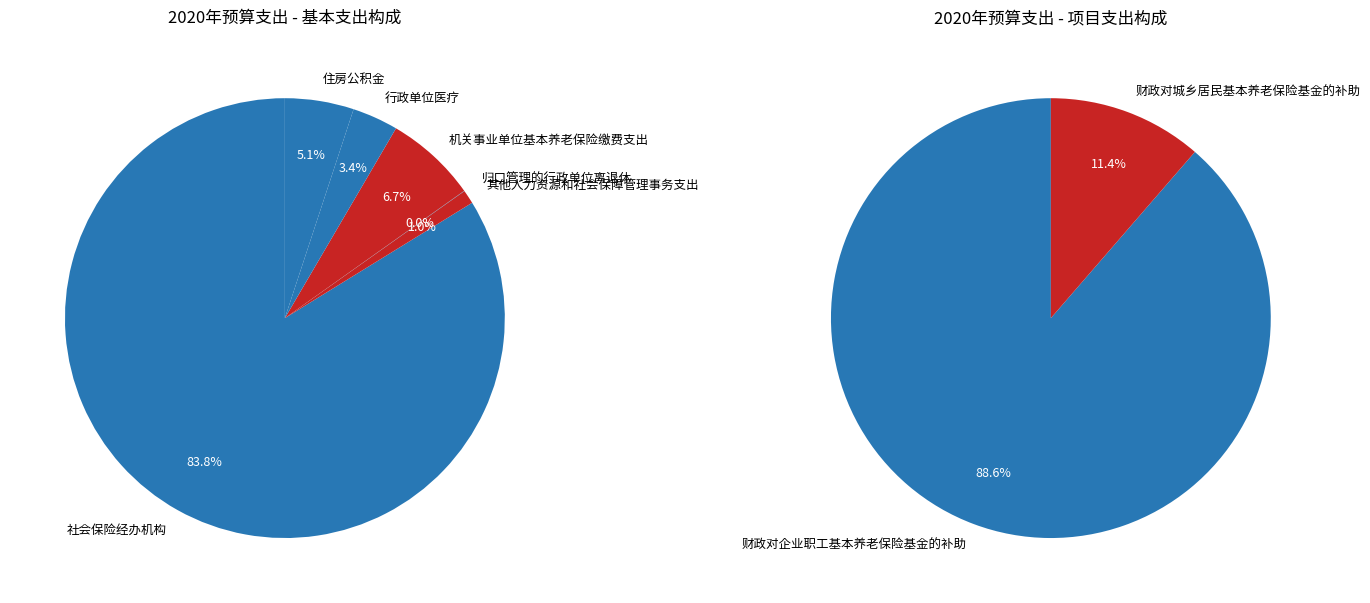

The 归口管理的行政单位离退休 slice represents 0% of the pie. True or false?

True